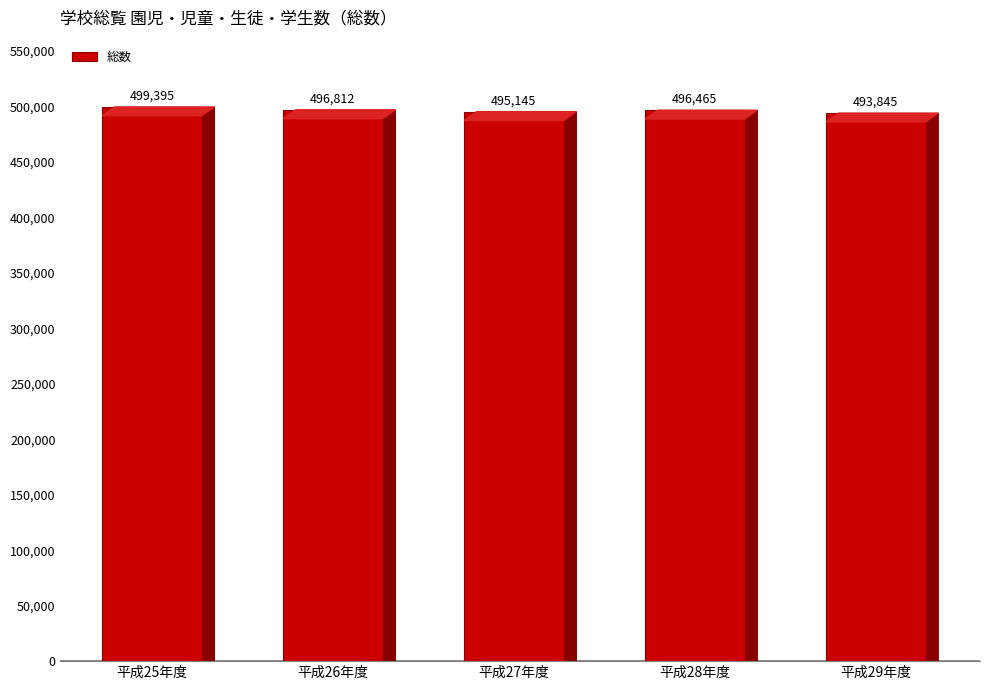

What is the difference between the maximum and minimum values?

5550